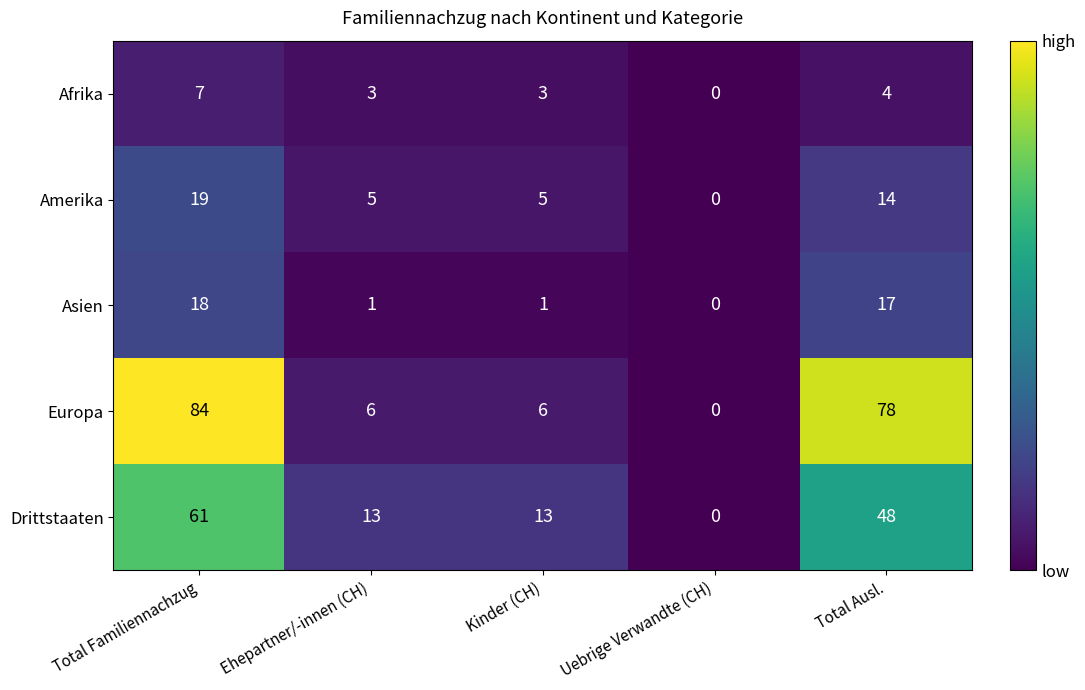

List the series in order of their peak value, highest first.

Europa, Drittstaaten, Amerika, Asien, Afrika